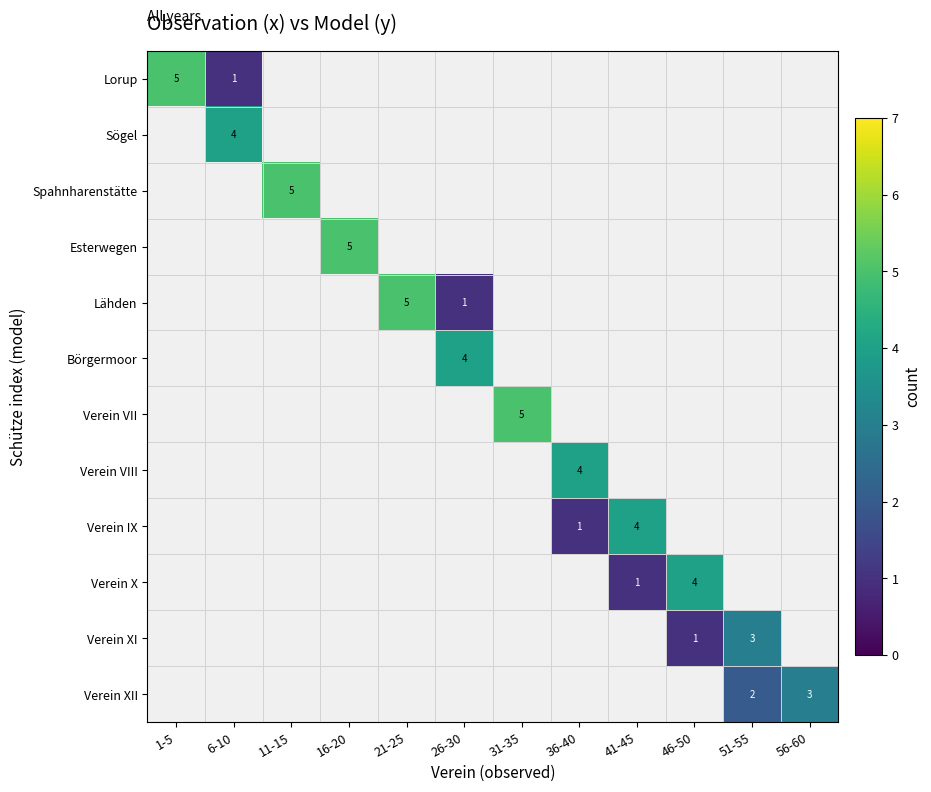

True or false: Verein XII has a value of 3 at 56-60.

True